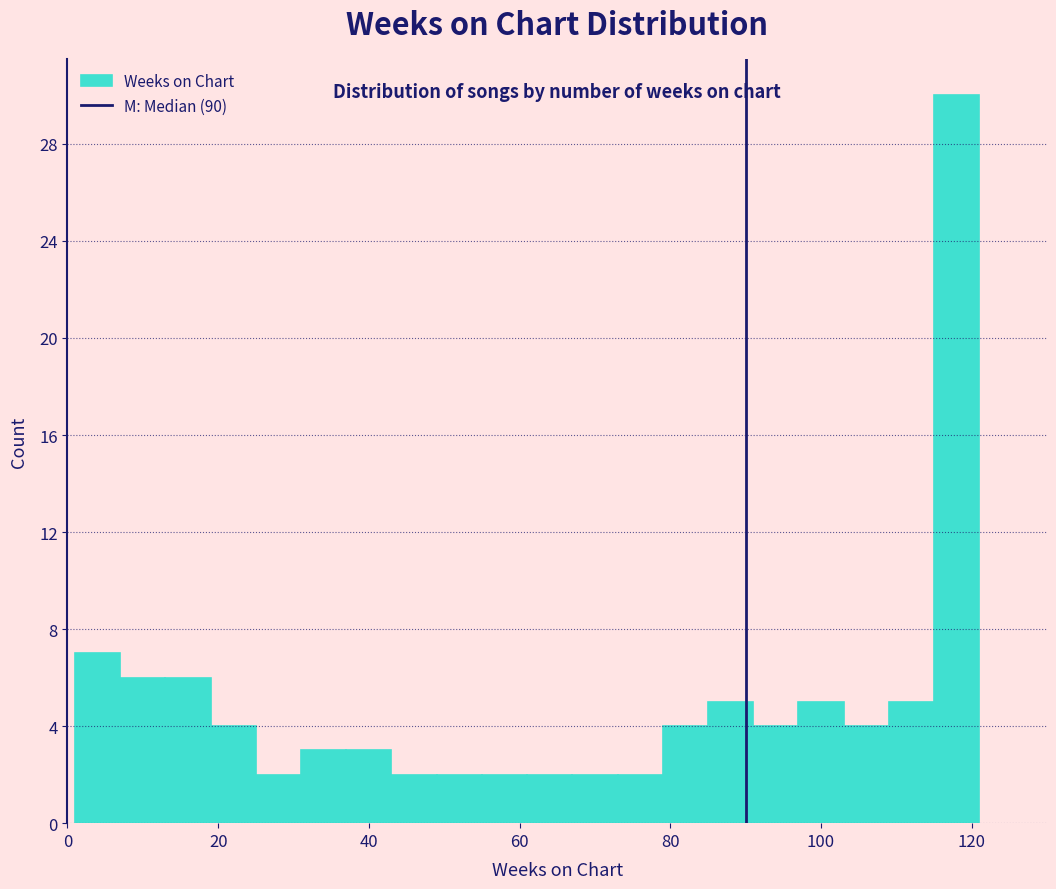

Around what value on the x-axis is the tallest bar? Give the approximate position of its centre, as read against the axis.

118